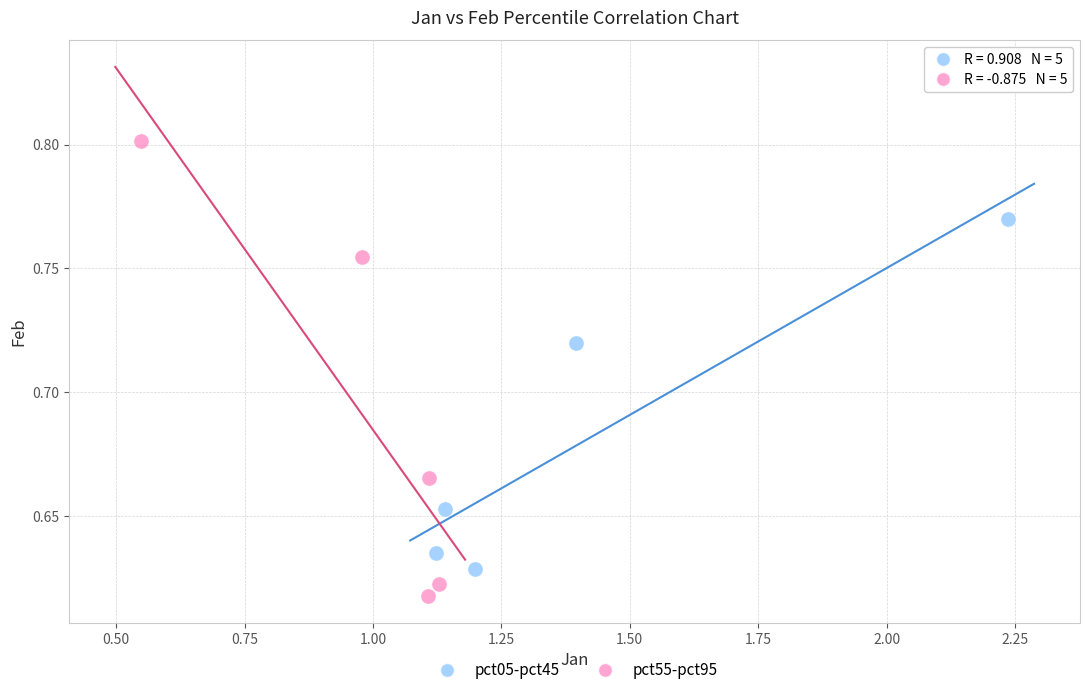

What are all the series names shown in the legend?

pct05-pct45, pct55-pct95